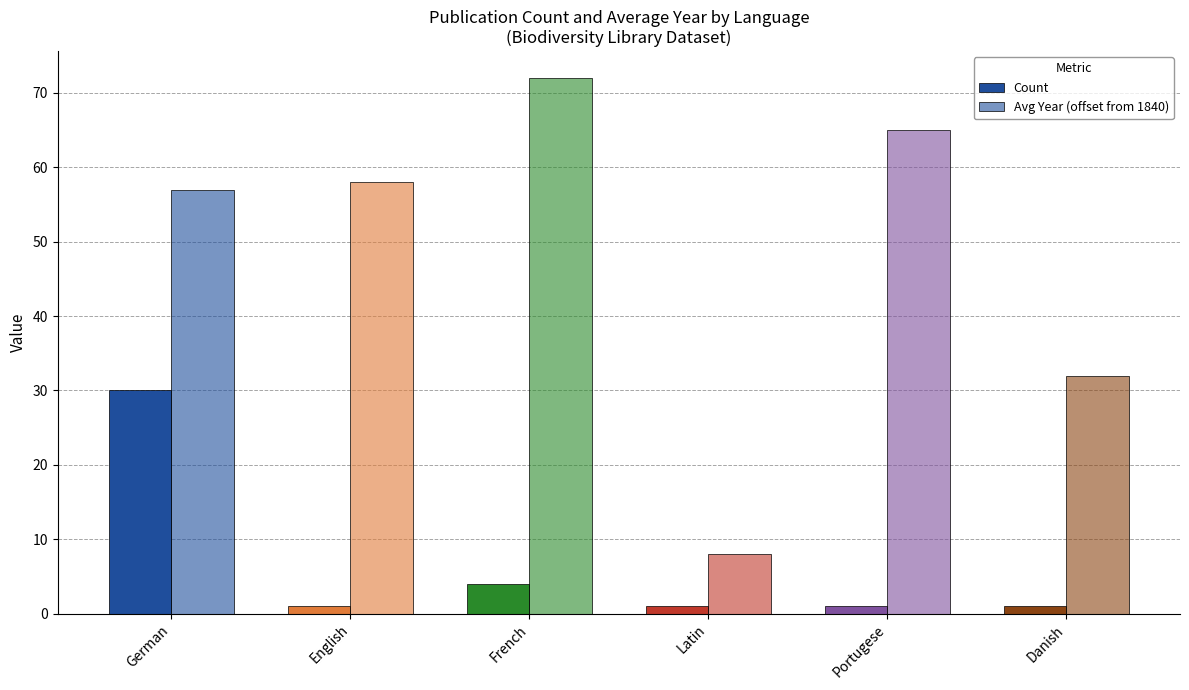

How many categories are shown in the chart?

6